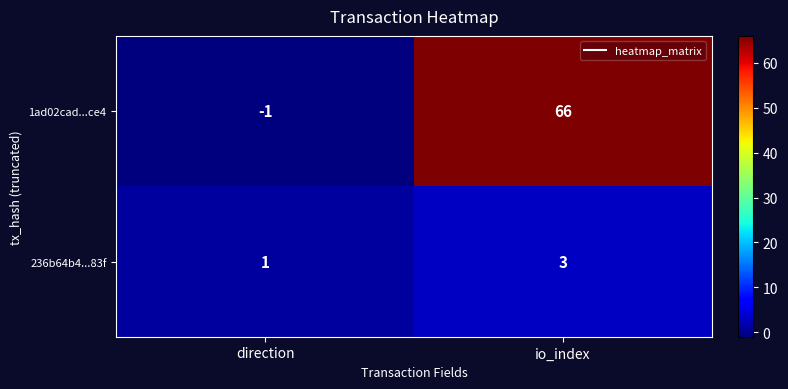

At how many categories does at least one series exceed 17?

1